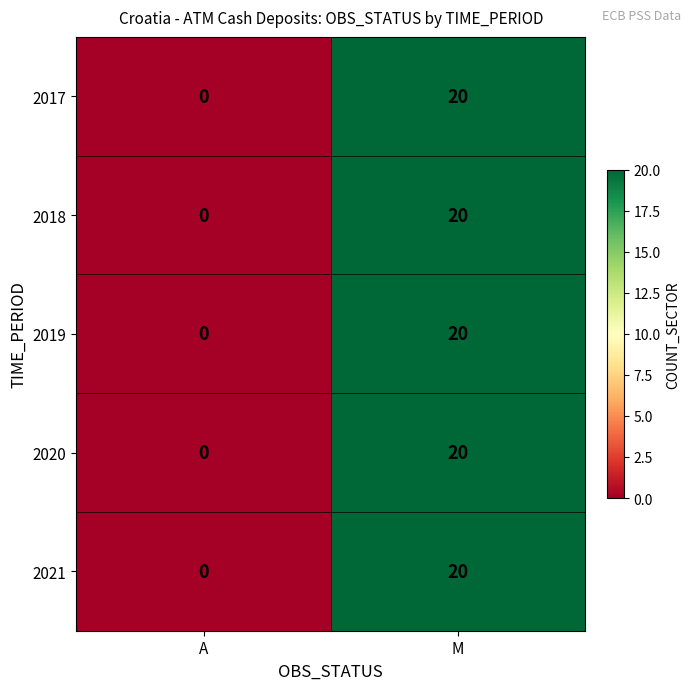

At which category does the chart reach its peak across all series?

M